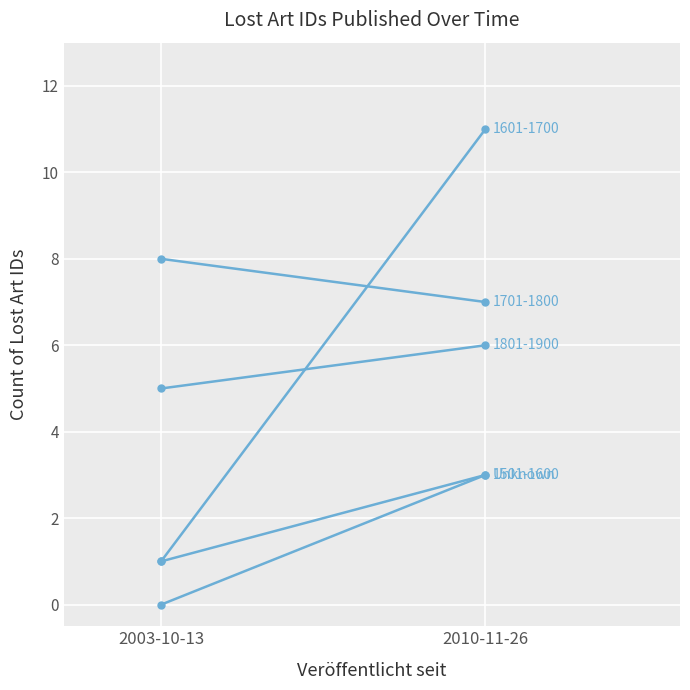

Between 2003-10-13 and 2010-11-26, which is larger?

2010-11-26